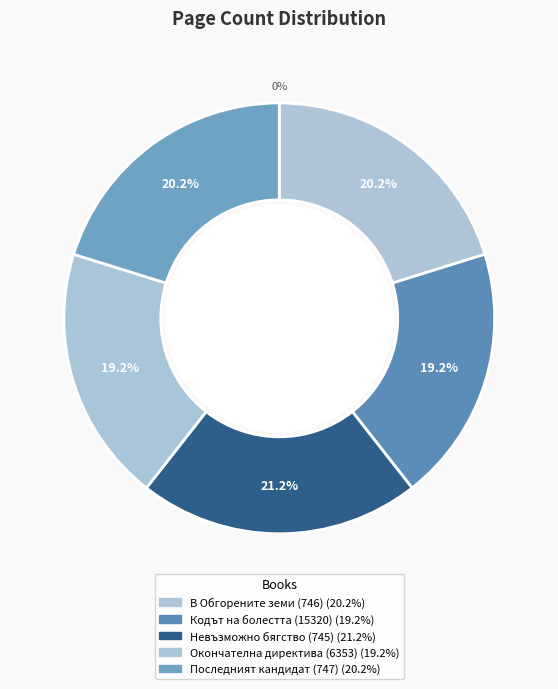

Does Окончателна директива (6353) represent more than half of the total?

No